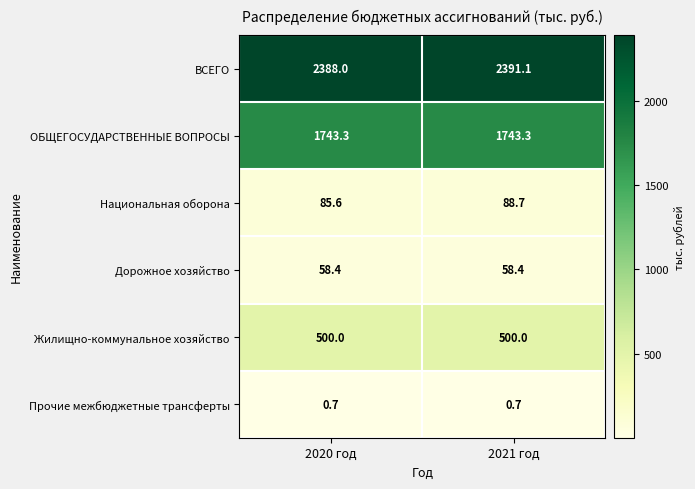

At 2020 год, list the series in order from largest to smallest.

ВСЕГО, ОБЩЕГОСУДАРСТВЕННЫЕ ВОПРОСЫ, Жилищно-коммунальное хозяйство, Национальная оборона, Дорожное хозяйство, Прочие межбюджетные трансферты